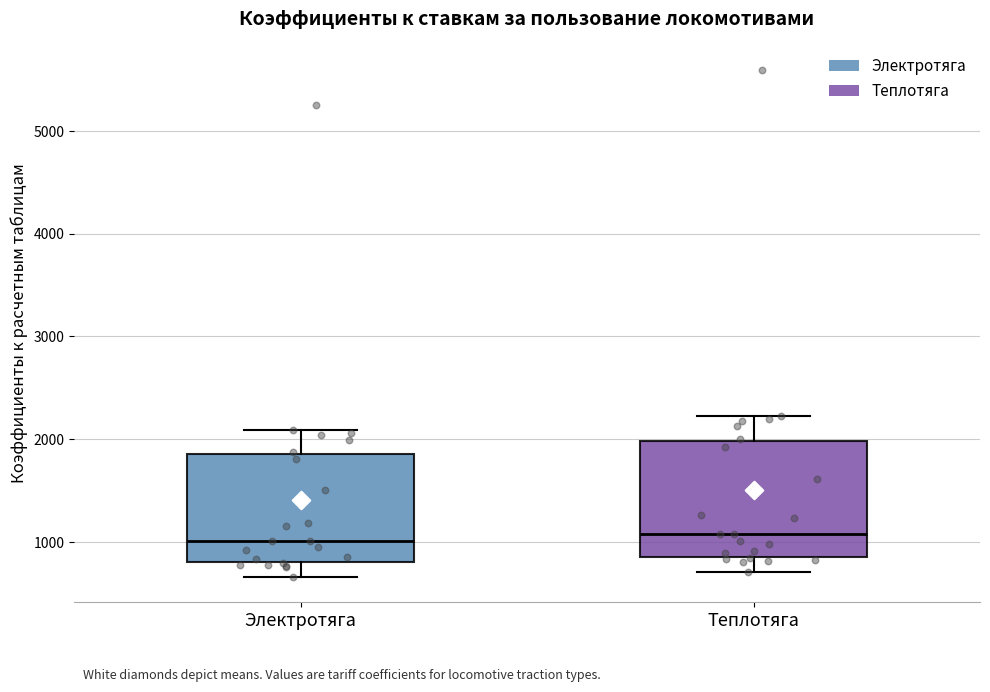

Reading left to right, read every box against the y-axis: the position of its median line, the range the box covers, and the ends of its whiskers. The values are not printed on the chart, so give them approximately, as read against the axis.

Электротяга: median 1000, box 800 to 1900, whiskers 700 to 2100
Теплотяга: median 1100, box 900 to 2000, whiskers 700 to 2200